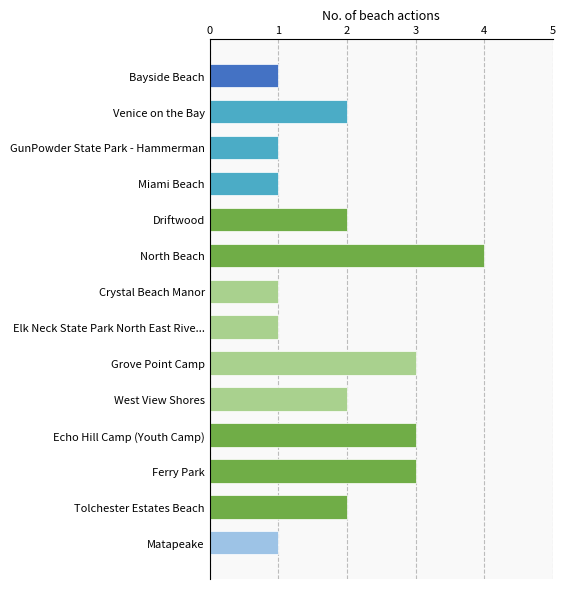

What is the sum of the values at Echo Hill Camp (Youth Camp) and Venice on the Bay?

5